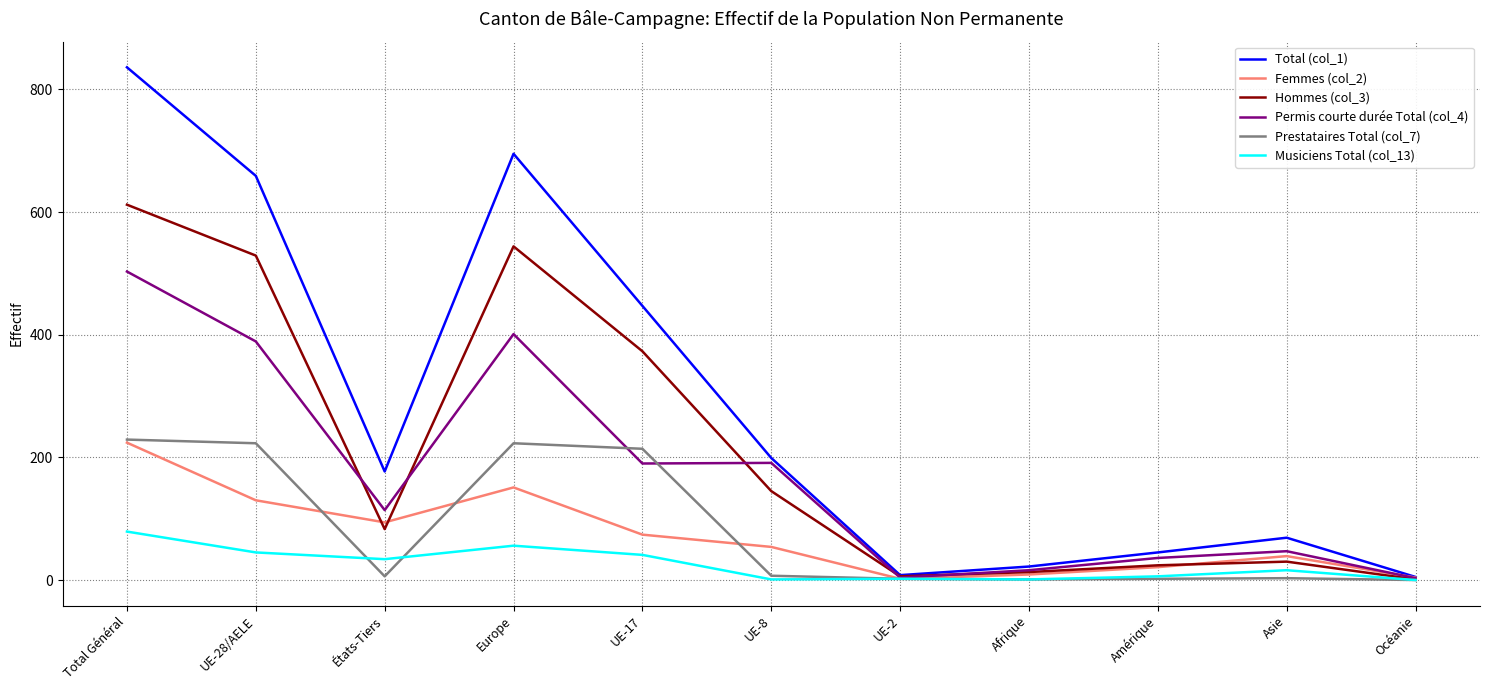

Which series has the largest total across all categories?

Total (col_1)